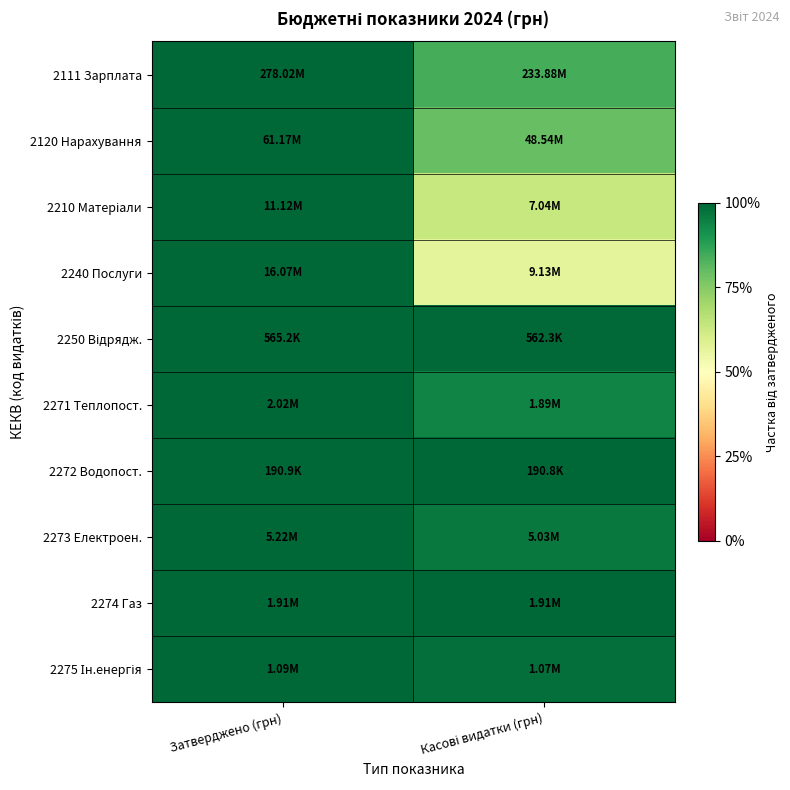

What is the smallest value displayed?

0.6